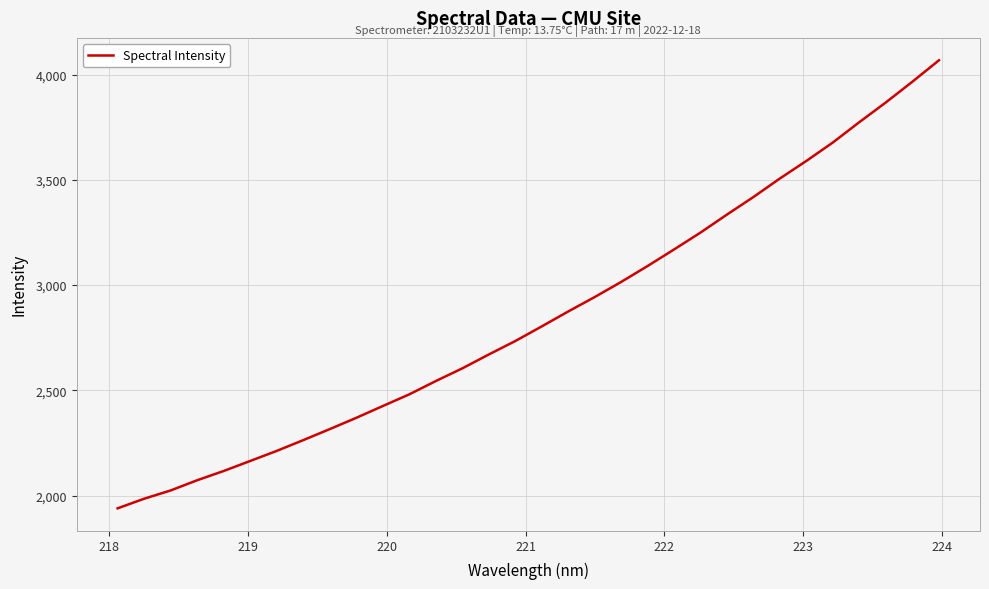

What is the sum of all values?

91277.7